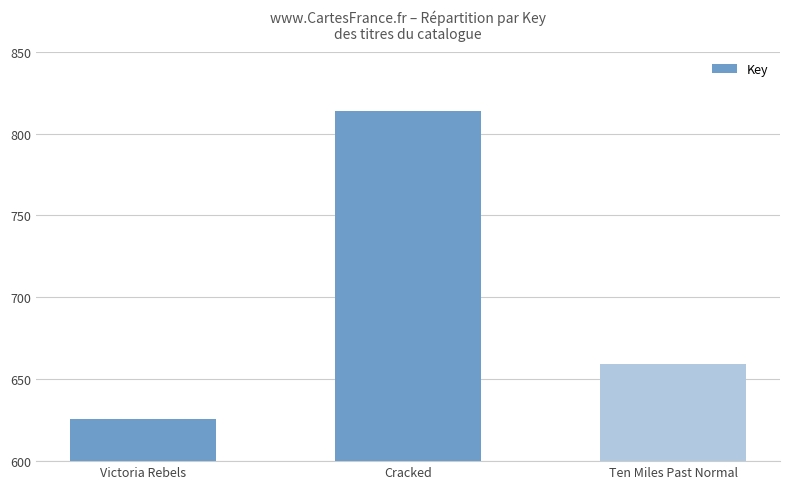

What is the average value?

69946369